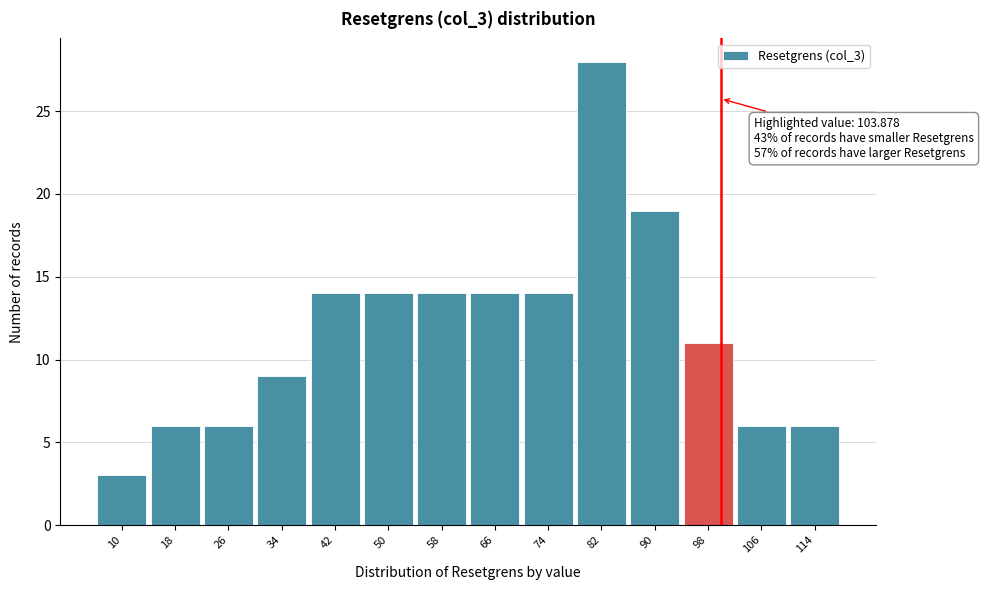

Reading right to left, what are all the values shown in this chart?

114=6	106=6	98=11	90=19	82=28	74=14	66=14	58=14	50=14	42=14	34=9	26=6	18=6	10=3